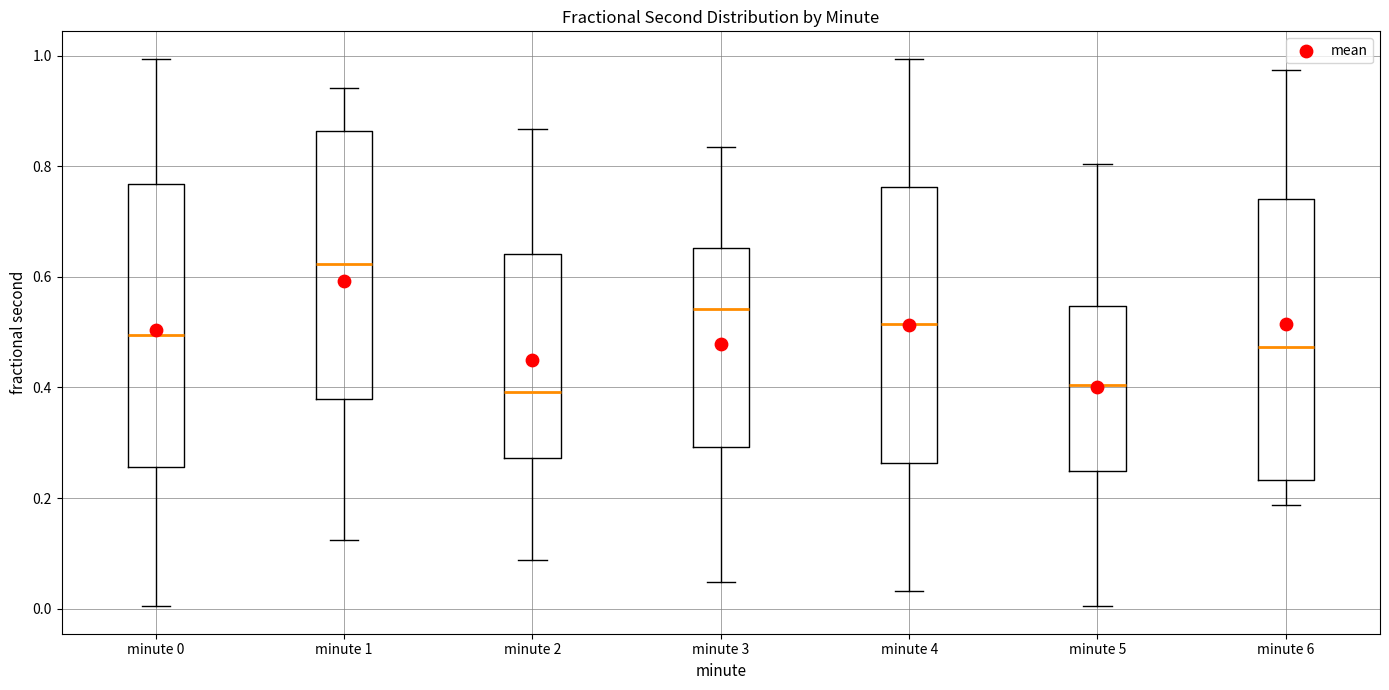

Reading left to right, read every box against the y-axis: the position of its median line, the range the box covers, and the ends of its whiskers. The values are not printed on the chart, so give them approximately, as read against the axis.

minute 0: median 0.50, box 0.26 to 0.76, whiskers 0.00 to 1.00
minute 1: median 0.62, box 0.38 to 0.86, whiskers 0.12 to 0.94
minute 2: median 0.40, box 0.28 to 0.64, whiskers 0.08 to 0.86
minute 3: median 0.54, box 0.30 to 0.66, whiskers 0.04 to 0.84
minute 4: median 0.52, box 0.26 to 0.76, whiskers 0.04 to 1.00
minute 5: median 0.40, box 0.24 to 0.54, whiskers 0.00 to 0.80
minute 6: median 0.48, box 0.24 to 0.74, whiskers 0.18 to 0.98